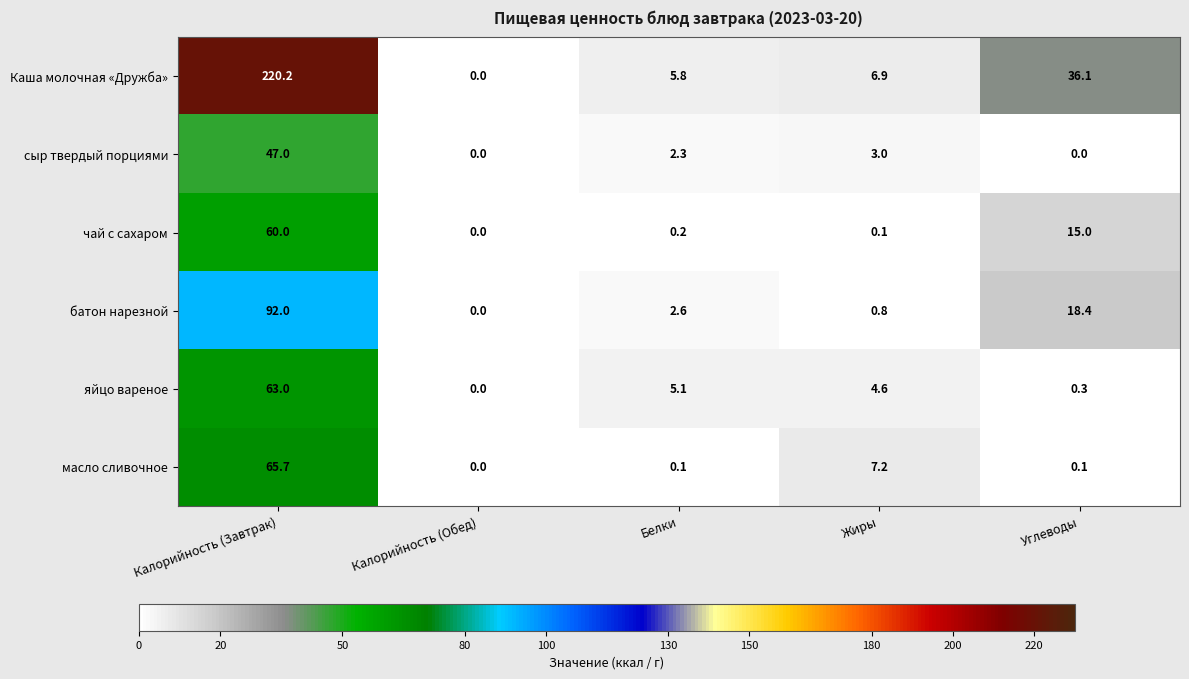

Reading right to left, transcribe all the data shown in this chart.

Каша молочная «Дружба»: Углеводы=36.1	Жиры=6.9	Белки=5.8	Калорийность (Обед)=0.0	Калорийность (Завтрак)=220.2
сыр твердый порциями: Углеводы=0.0	Жиры=3.0	Белки=2.3	Калорийность (Обед)=0.0	Калорийность (Завтрак)=47.0
чай с сахаром: Углеводы=15.0	Жиры=0.1	Белки=0.2	Калорийность (Обед)=0.0	Калорийность (Завтрак)=60.0
батон нарезной: Углеводы=18.4	Жиры=0.8	Белки=2.6	Калорийность (Обед)=0.0	Калорийность (Завтрак)=92.0
яйцо вареное: Углеводы=0.3	Жиры=4.6	Белки=5.1	Калорийность (Обед)=0.0	Калорийность (Завтрак)=63.0
масло сливочное: Углеводы=0.1	Жиры=7.2	Белки=0.1	Калорийность (Обед)=0.0	Калорийность (Завтрак)=65.7